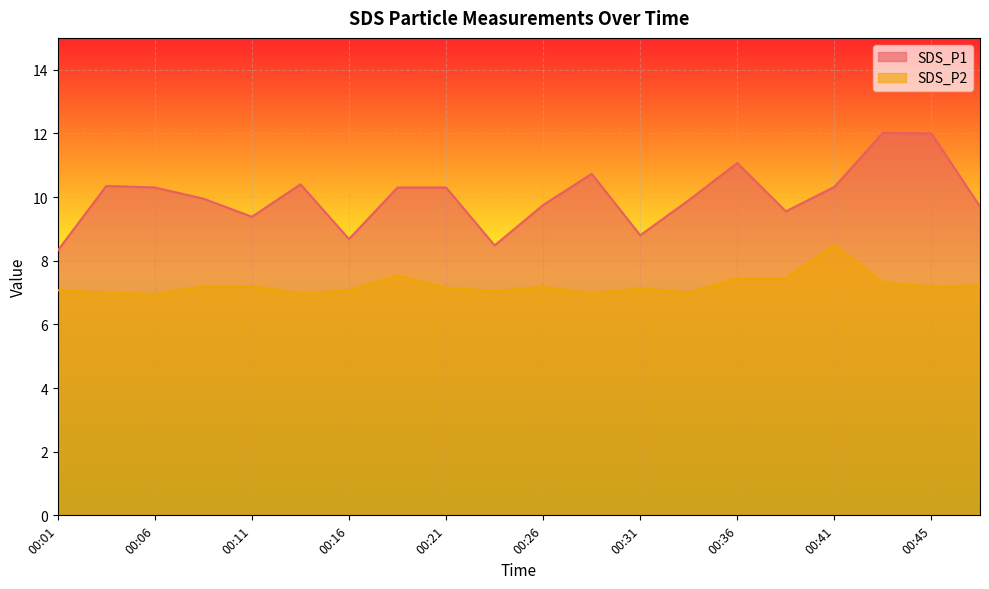

Reading right to left, what are all the values shown in this chart?

SDS_P1: 00:48=9.7	00:45=12.0	00:43=12.0	00:41=10.3	00:38=9.6	00:36=11.1	00:33=9.9	00:31=8.8	00:28=10.7	00:26=9.8	00:23=8.5	00:21=10.3	00:18=10.3	00:16=8.7	00:13=10.4	00:11=9.4	00:09=9.9	00:06=10.3	00:04=10.3	00:01=8.3
SDS_P2: 00:48=7.2	00:45=7.2	00:43=7.3	00:41=8.5	00:38=7.5	00:36=7.5	00:33=7.0	00:31=7.1	00:28=7.0	00:26=7.2	00:23=7.0	00:21=7.2	00:18=7.5	00:16=7.1	00:13=7.0	00:11=7.2	00:09=7.2	00:06=7.0	00:04=7.0	00:01=7.1